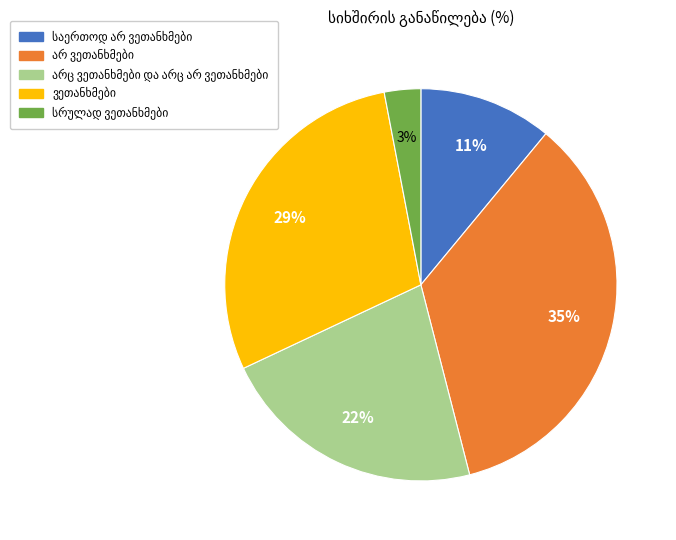

Is there any slice that represents more than half of the pie?

No